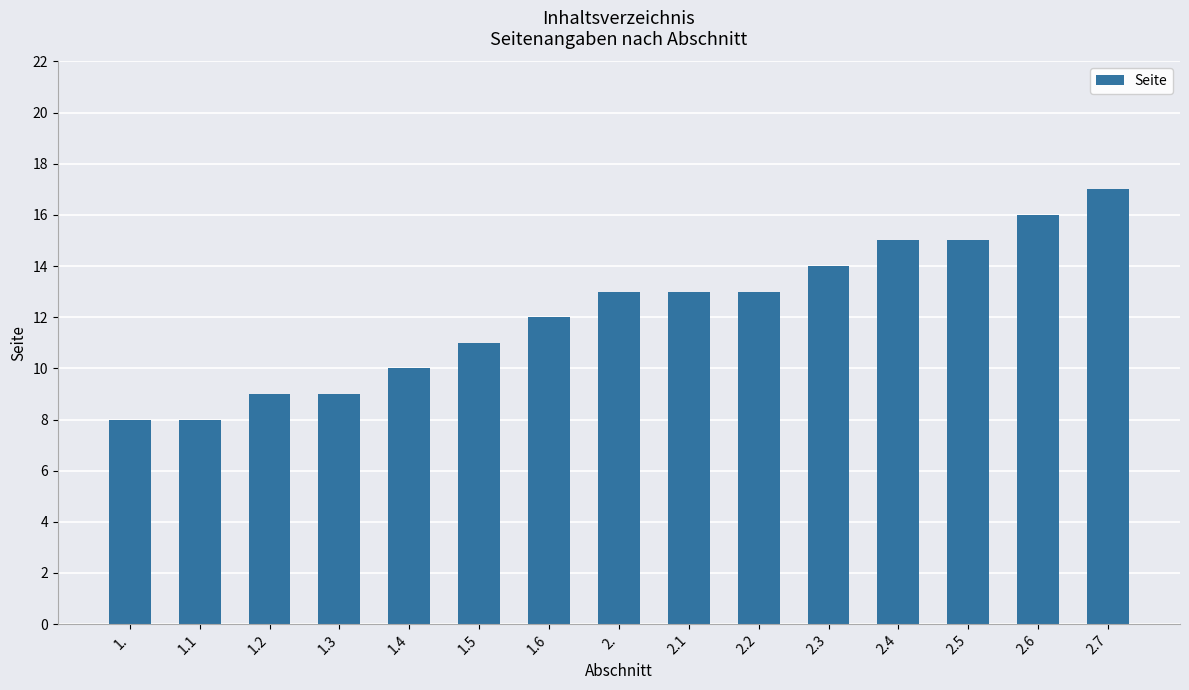

Approximately how many times larger is the value at 1.1 compared to 1.4?

0.8